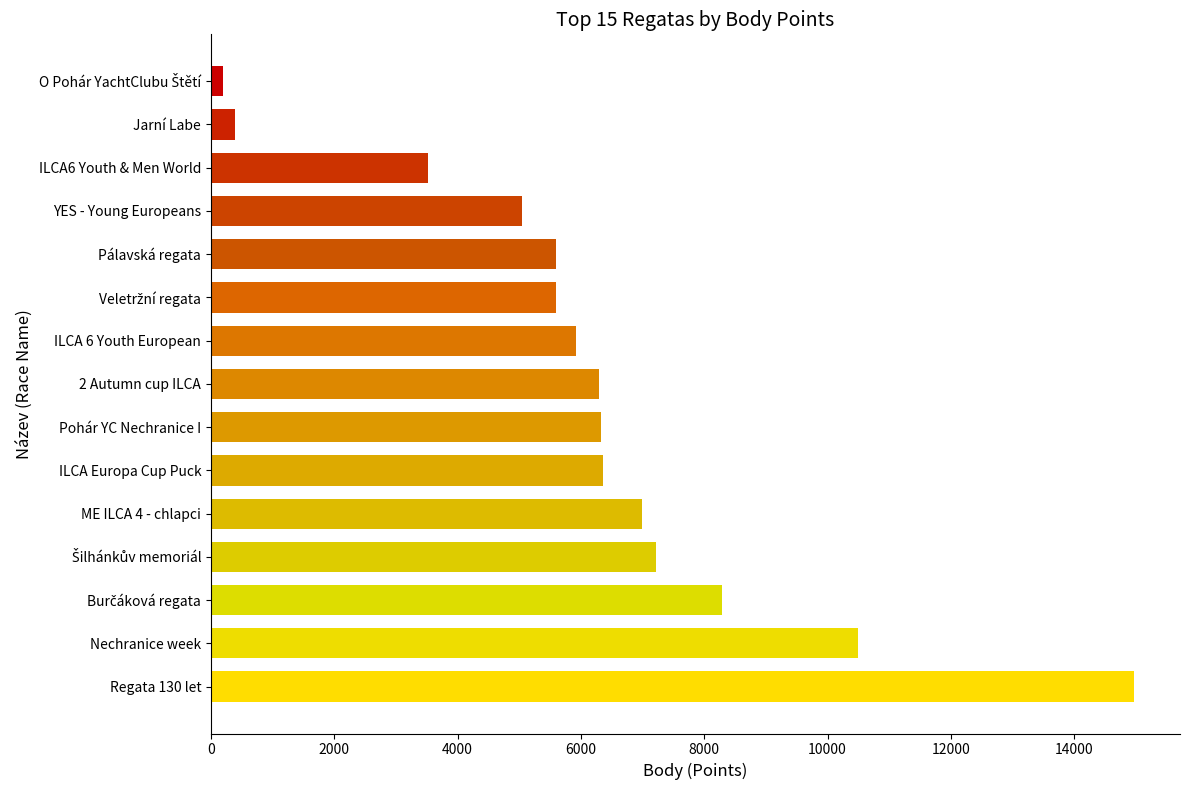

Is it true that the value at Nechranice week is 6661?

False